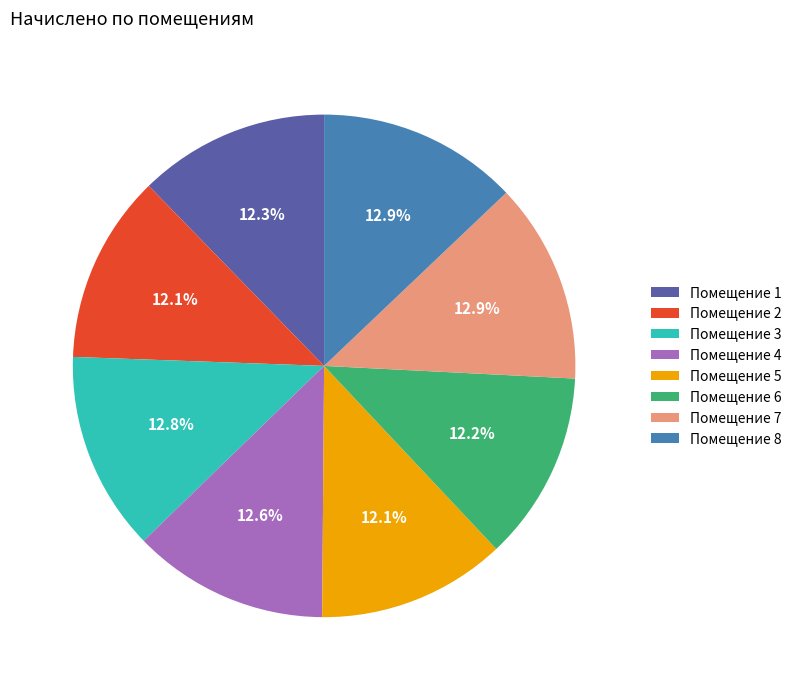

How many segments does this pie chart have?

8